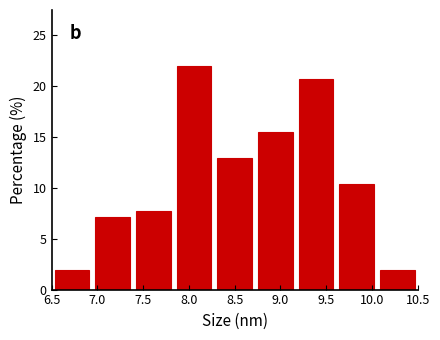

What is the height of the bar covering 6.95 to 7.40 on the x-axis? Neither the bar edges nor the heights are printed on the chart, so give them approximately, as read against the axes.

7.0